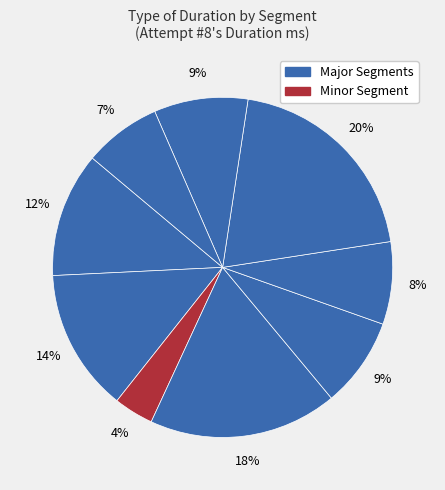

How many segments does this pie chart have?

9